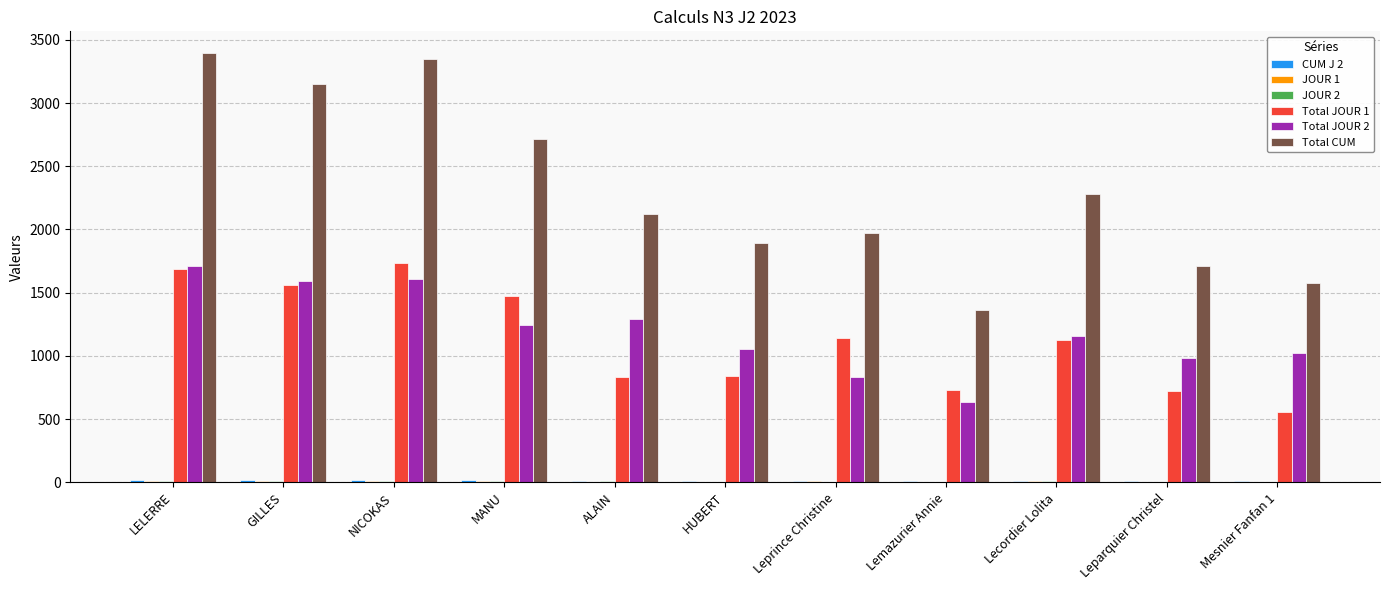

Is it true that Total CUM equals 5155 at GILLES?

False